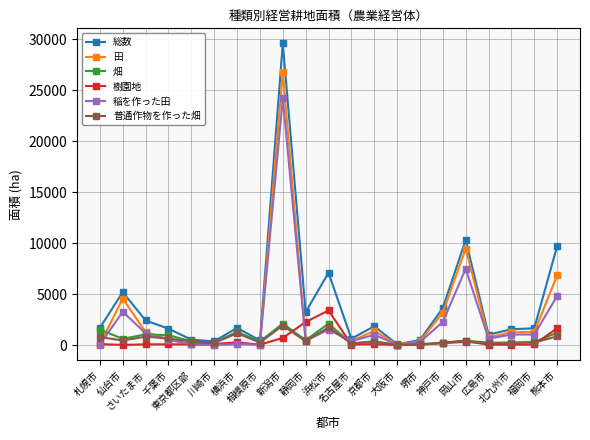

Is it true that 普通作物を作った畑 equals 320 at 岡山市?

True